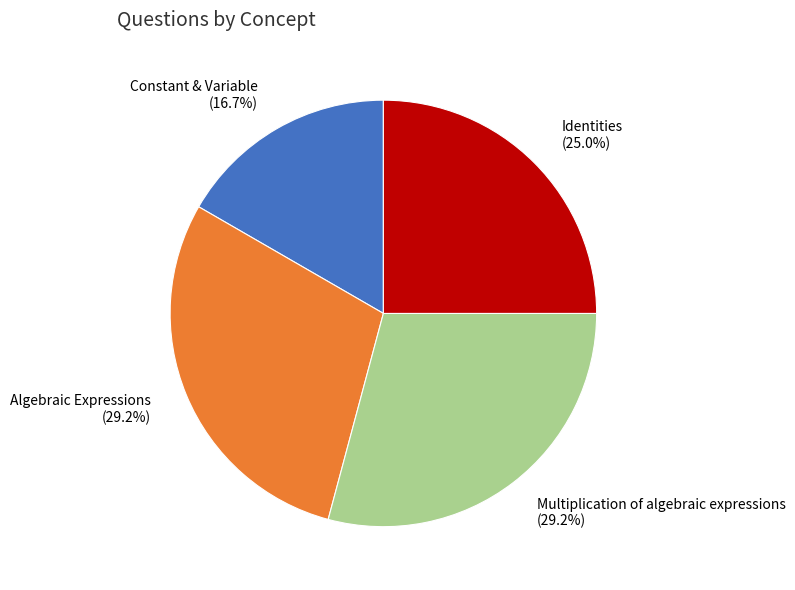

What is the total percentage of Algebraic Expressions and Multiplication of algebraic expressions?

58.3%